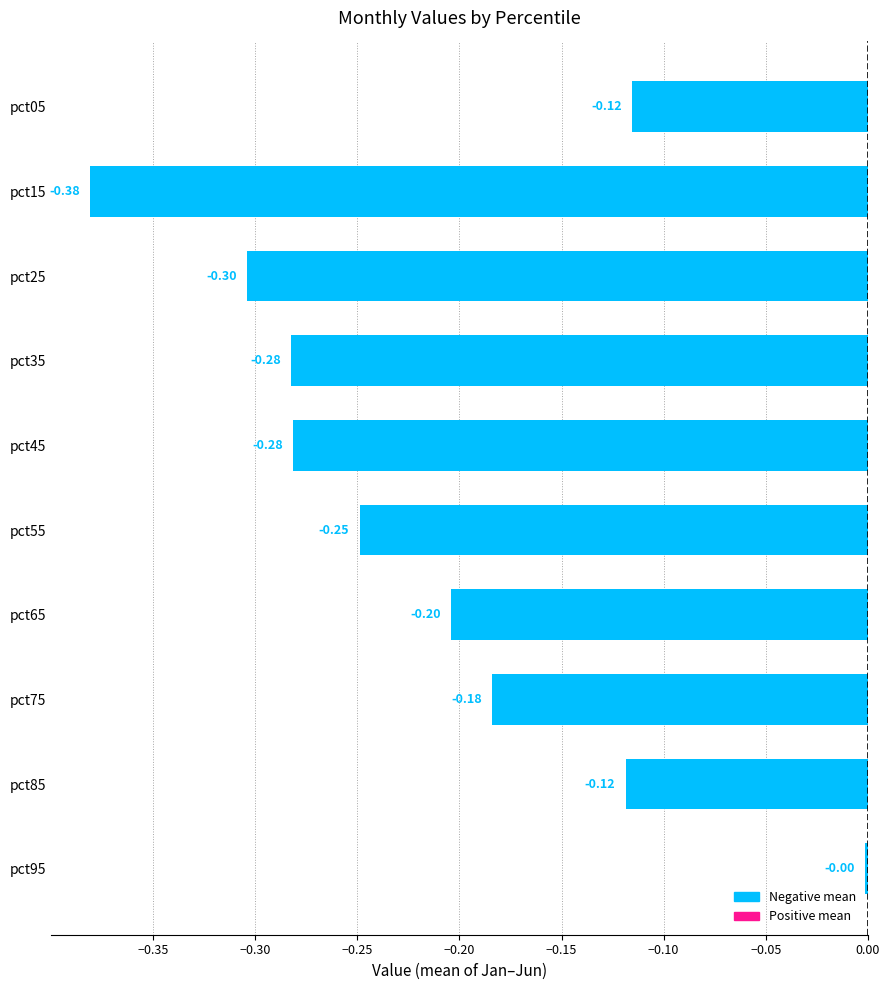

What is the difference between the maximum and minimum values?

0.4